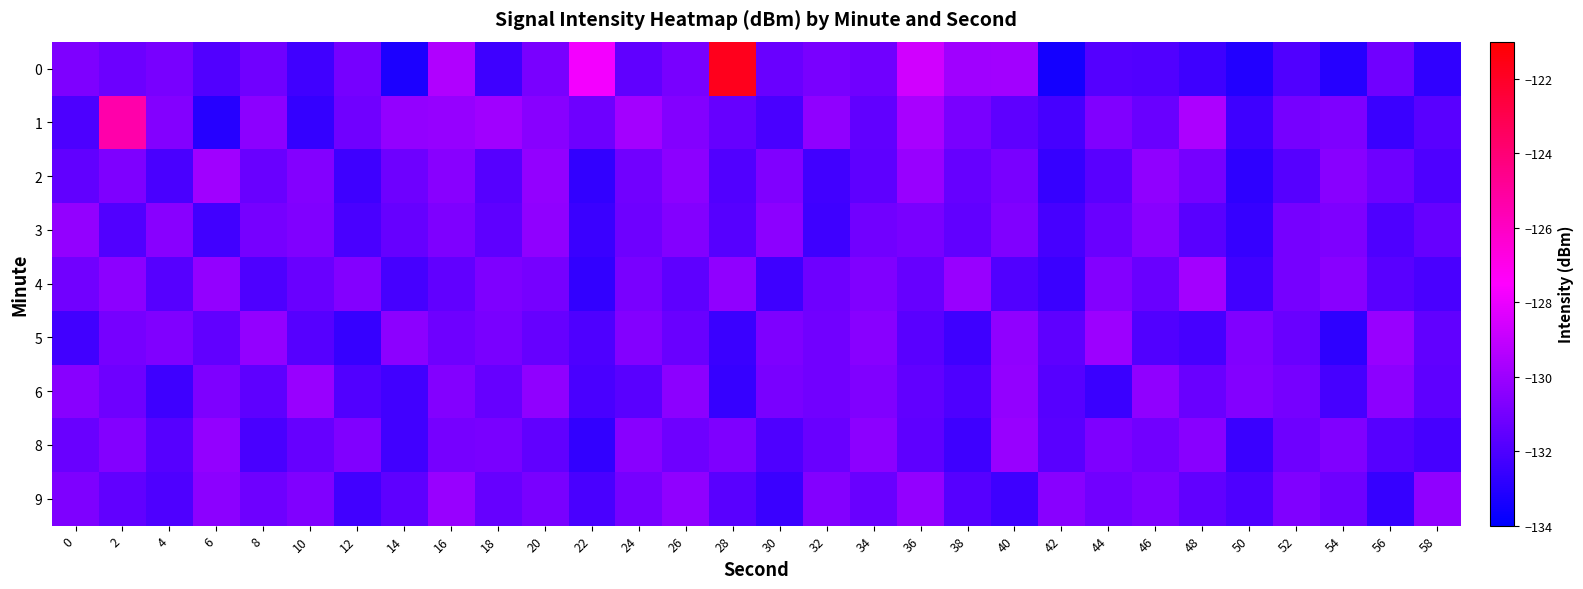

Which has a higher value, 22 or 0?

22